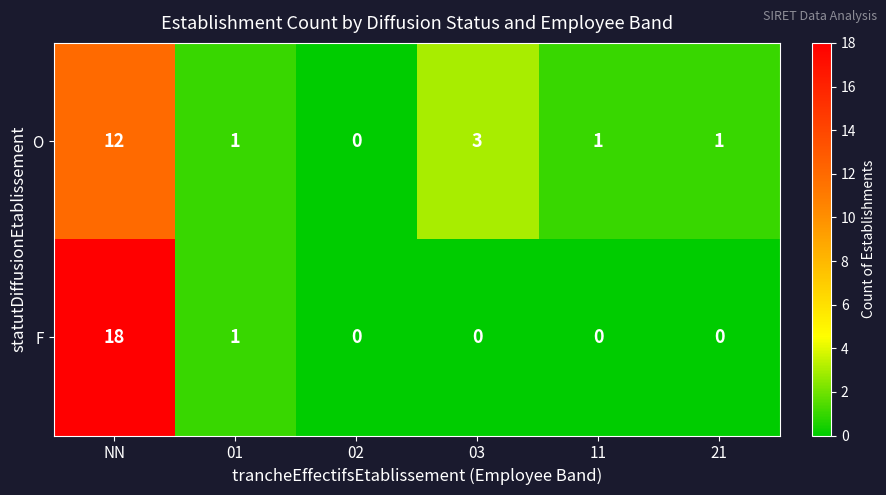

What is the difference between the maximum and second lowest values in the F series?

18